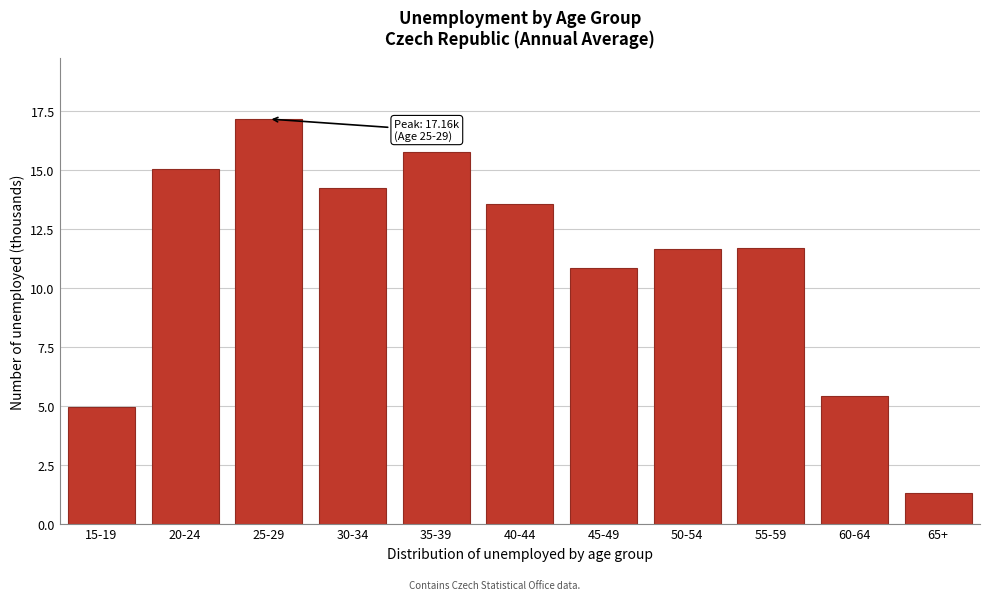

Reading right to left, list all the values displayed in this chart.

1.3	5.4	11.7	11.7	10.8	13.6	15.7	14.2	17.2	15.0	5.0